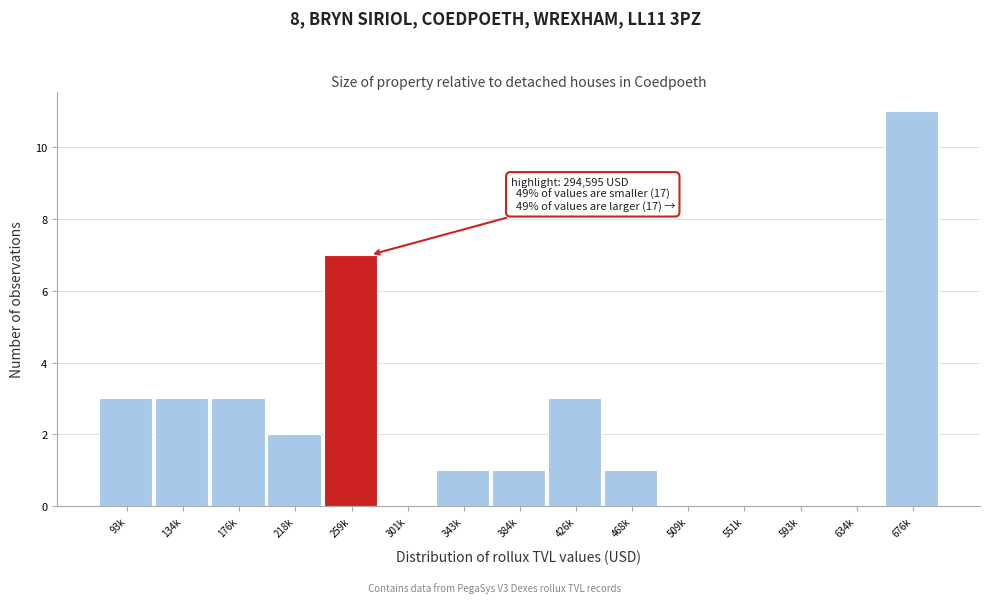

Reading right to left, list all the values displayed in this chart.

676k=11	634k=0	593k=0	551k=0	509k=0	468k=1	426k=3	384k=1	343k=1	301k=0	259k=7	218k=2	176k=3	134k=3	93k=3